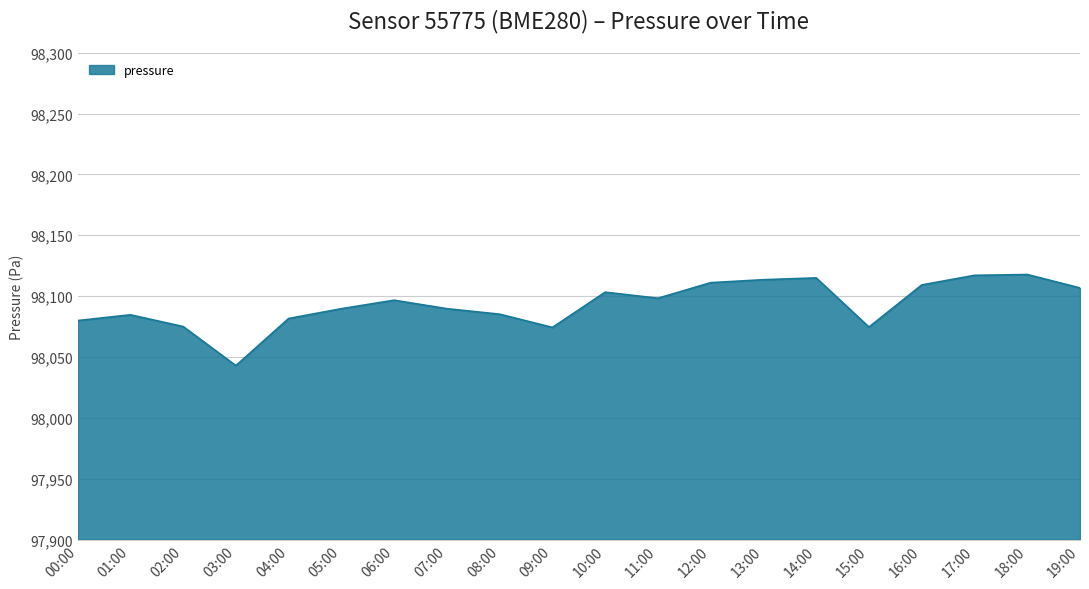

How many lines are shown in the chart?

1